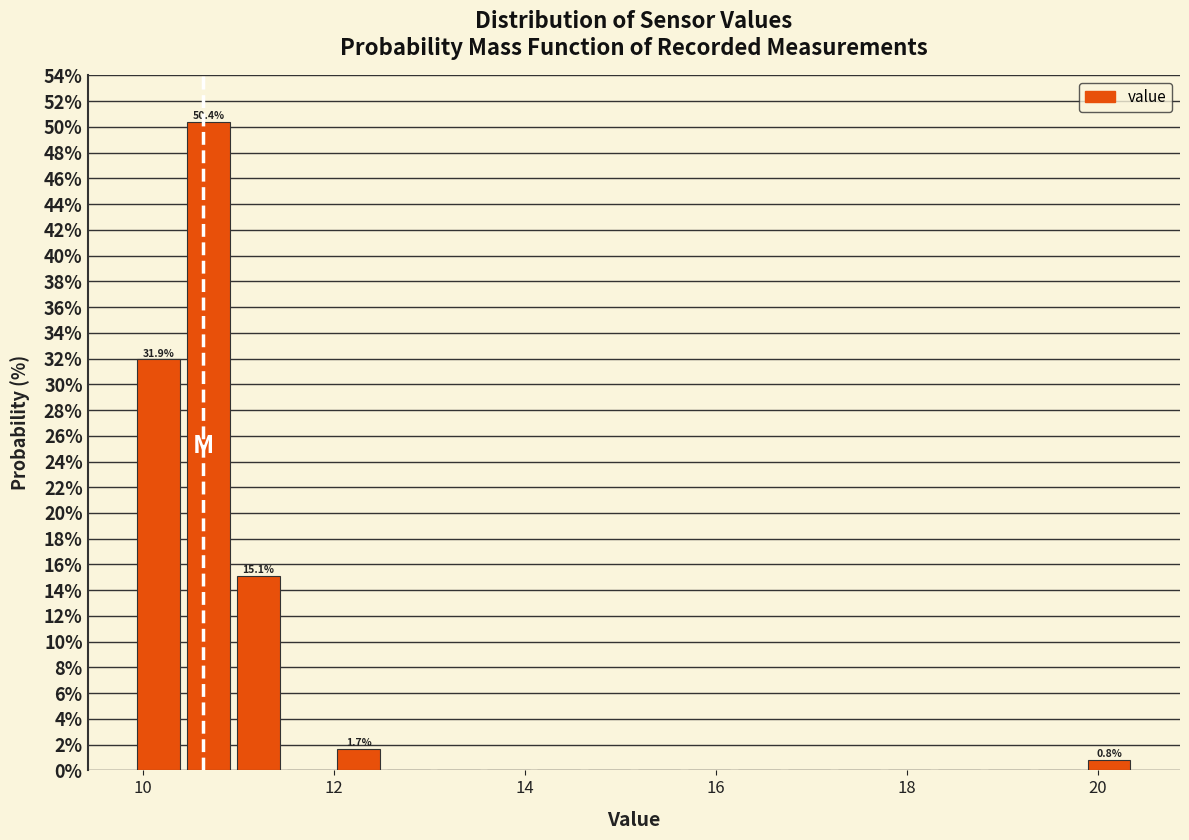

Read against the x-axis, roughly where is the centre of the tallest bar?

10.6